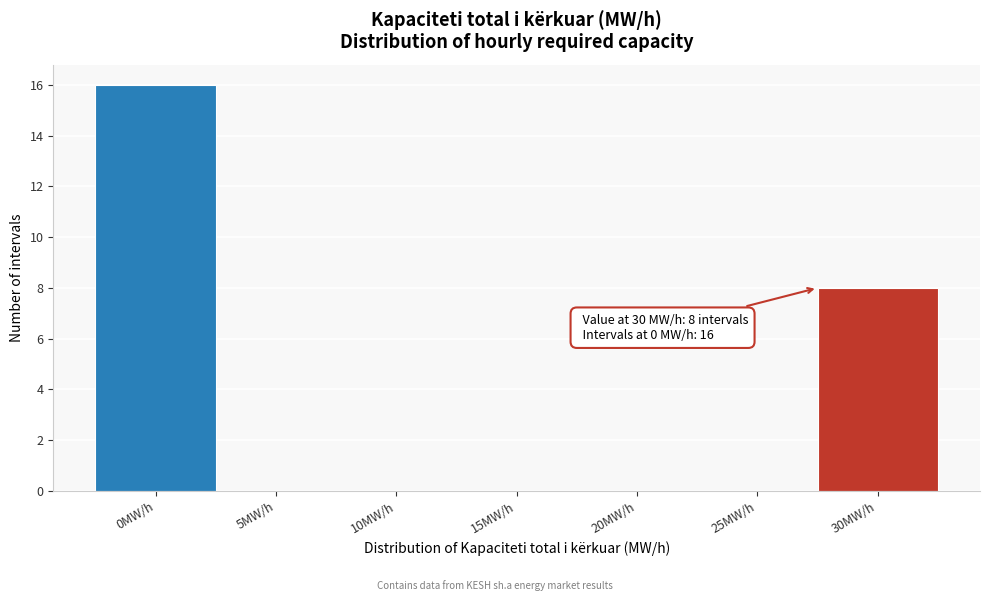

Reading left to right, extract all data points from this chart.

0MW/h=16	5MW/h=0	10MW/h=0	15MW/h=0	20MW/h=0	25MW/h=0	30MW/h=8